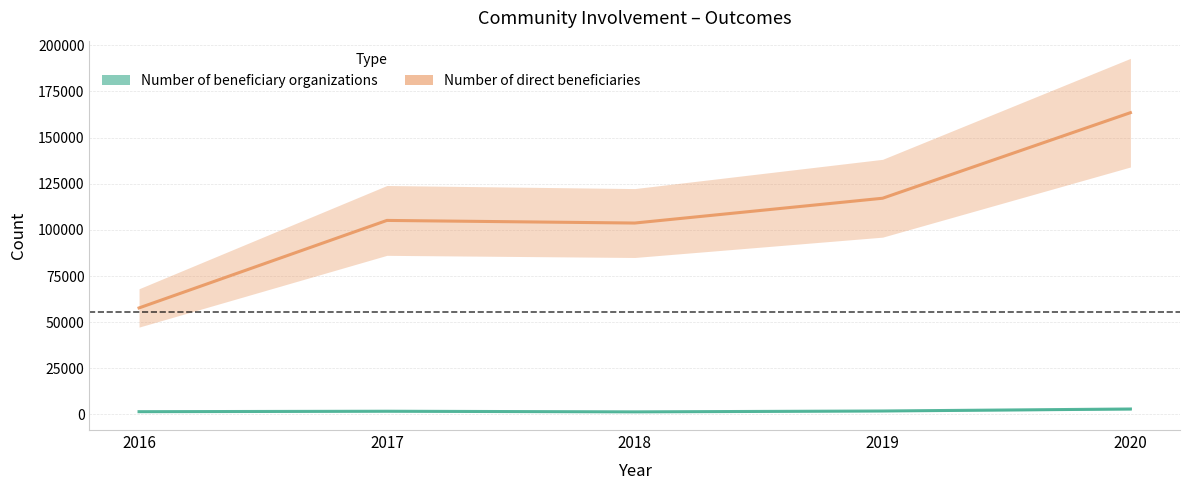

Reading left to right, list all the values displayed in this chart.

Number of beneficiary organizations: 1487	1722	1384	1856	2938
Number of direct beneficiaries: 57702	105117	103703	117136	163497